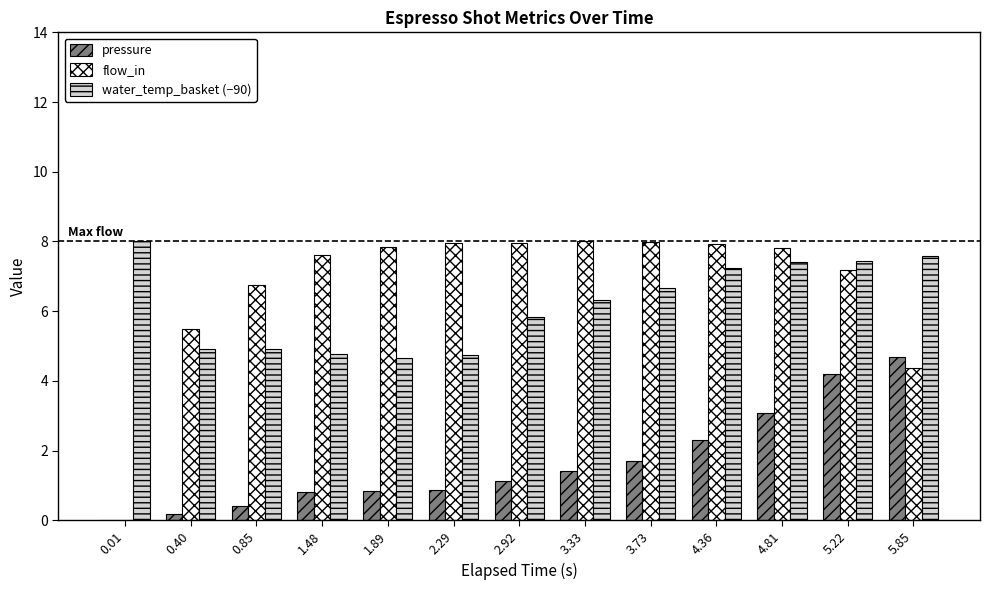

What is the greatest value displayed?

8.0